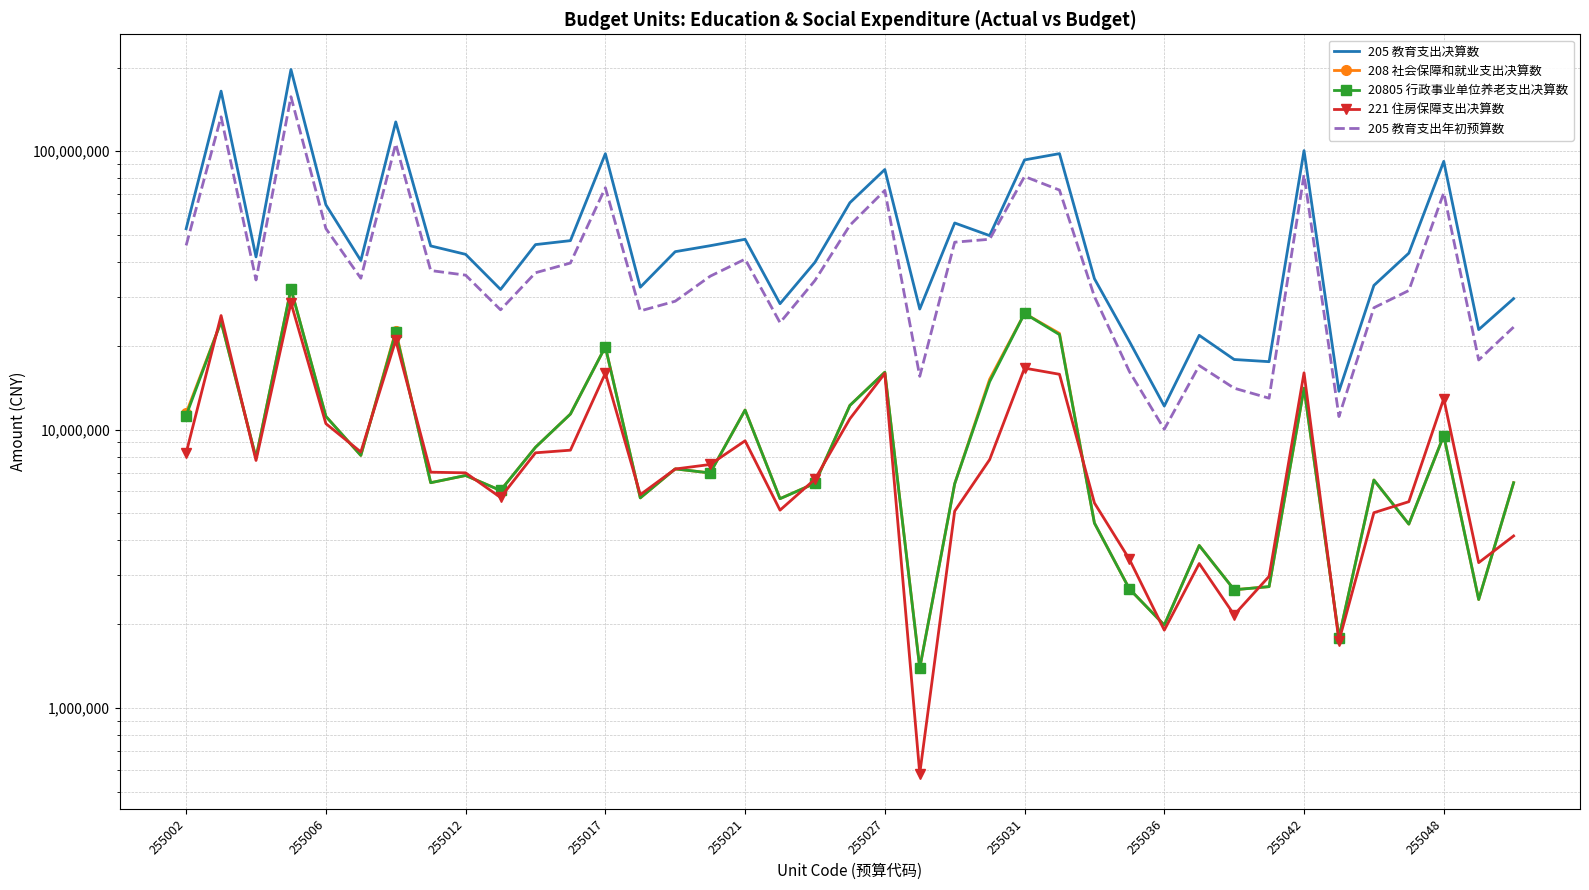

Which category has the highest value in the 208 社会保障和就业支出决算数 series?

255017